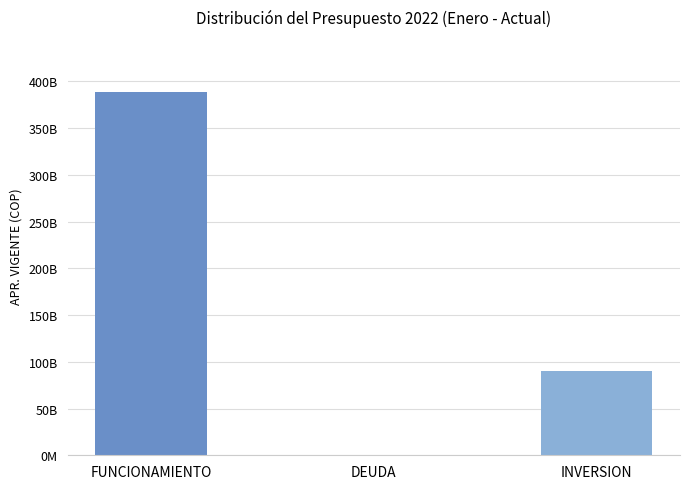

True or false: the data shows 59285984 at DEUDA.

False